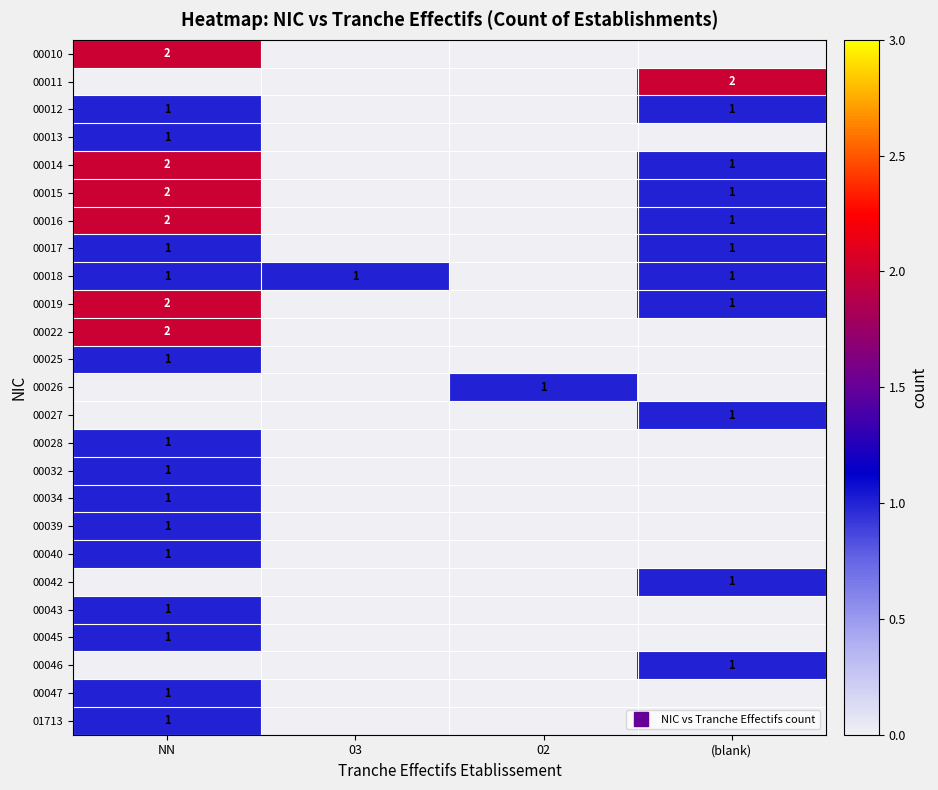

Is it true that 00046 equals -1 at 02?

False